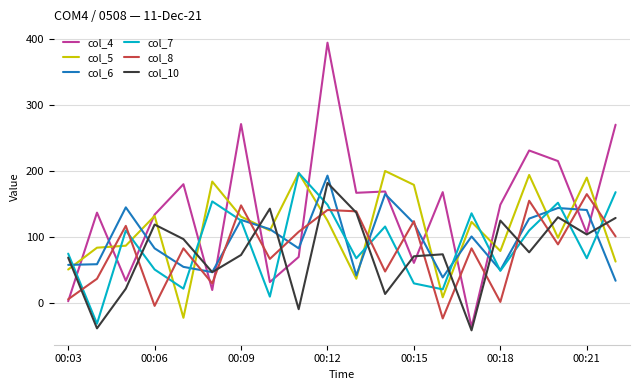

What is the minimum value for col_7?

-31